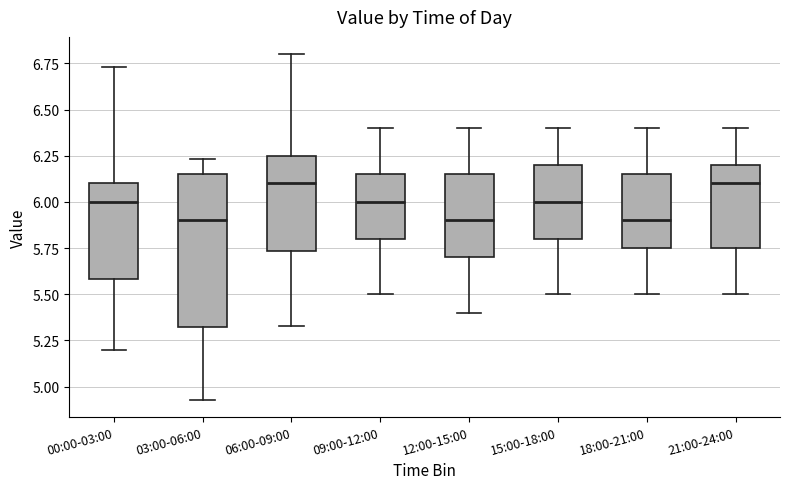

Where is the lower edge of the box for 21:00-24:00 on the y-axis? The values are not printed on the chart, so give them approximately, as read against the axis.

5.75